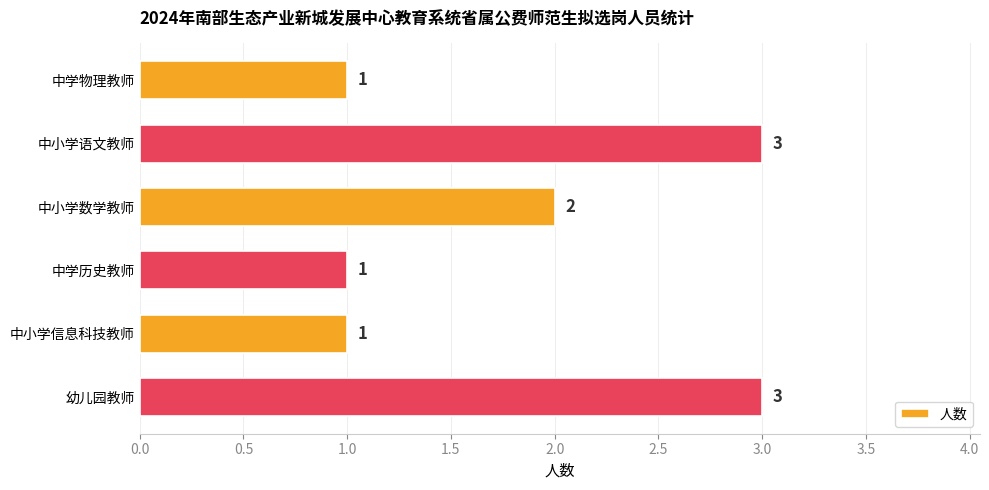

What position from the bottom is 中小学信息科技教师?

2